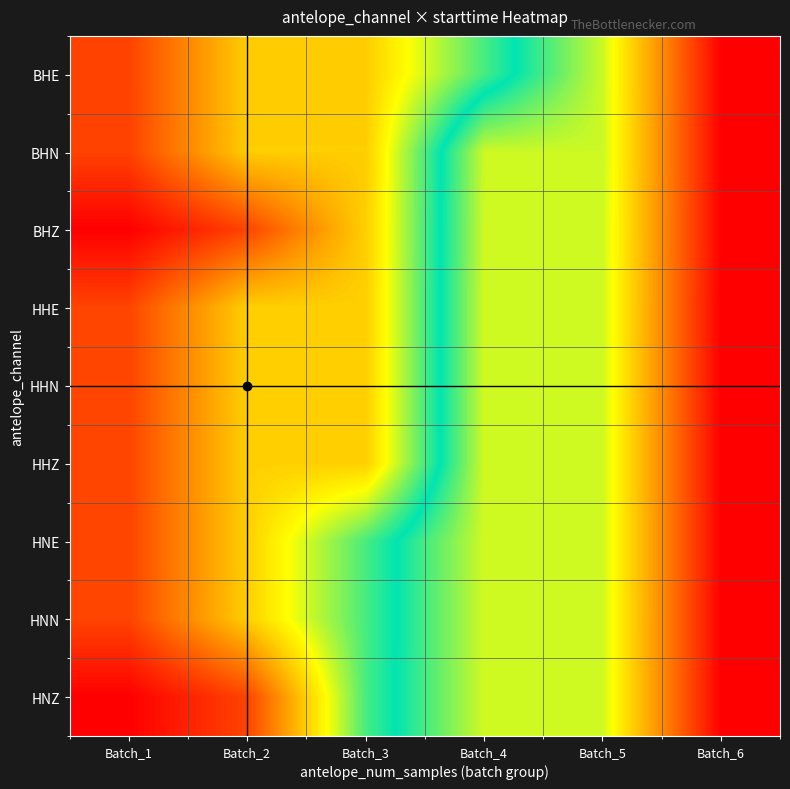

Reading left to right, transcribe all the data shown in this chart.

BHE: Batch_1=868.4	Batch_2=2660.7	Batch_3=2660.7	Batch_4=4491.0	Batch_5=6265.7	Batch_6=9880.5
BHN: Batch_1=866.9	Batch_2=2666.8	Batch_3=2666.8	Batch_4=6261.2	Batch_5=6261.2	Batch_6=9879.0
BHZ: Batch_1=0.0	Batch_2=883.2	Batch_3=2685.8	Batch_4=6280.4	Batch_5=6280.4	Batch_6=9874.4
HHE: Batch_1=892.1	Batch_2=2692.6	Batch_3=2692.6	Batch_4=6291.3	Batch_5=6291.3	Batch_6=9892.2
HHN: Batch_1=892.1	Batch_2=2692.5	Batch_3=2692.5	Batch_4=6291.3	Batch_5=6291.3	Batch_6=9892.1
HHZ: Batch_1=893.9	Batch_2=2692.3	Batch_3=2692.3	Batch_4=6291.1	Batch_5=6291.1	Batch_6=9892.0
HNE: Batch_1=890.1	Batch_2=2690.6	Batch_3=4491.0	Batch_4=6289.4	Batch_5=6289.4	Batch_6=9890.3
HNN: Batch_1=889.6	Batch_2=2690.0	Batch_3=4492.5	Batch_4=6290.9	Batch_5=6290.9	Batch_6=9889.7
HNZ: Batch_1=0.0	Batch_2=892.9	Batch_3=4493.8	Batch_4=6292.2	Batch_5=6292.2	Batch_6=9889.7